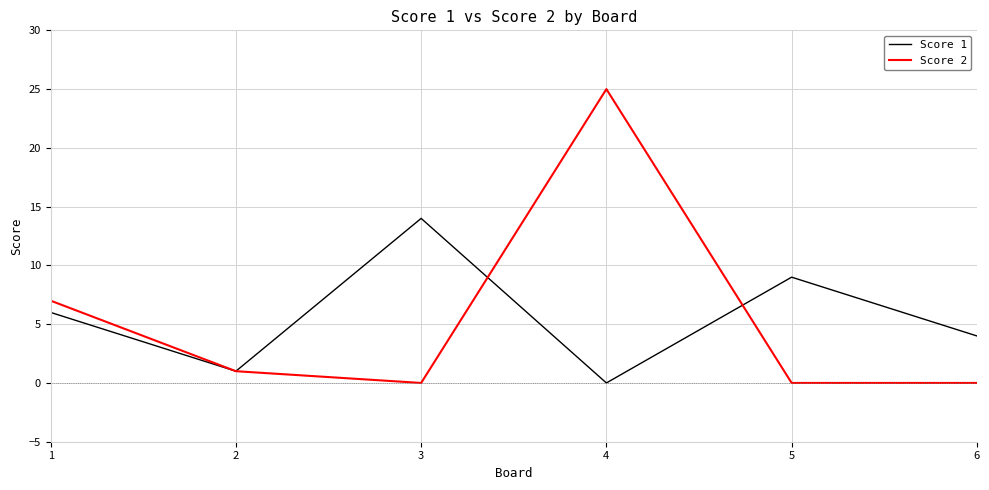

Is it true that Score 2 equals 25 at 4?

True